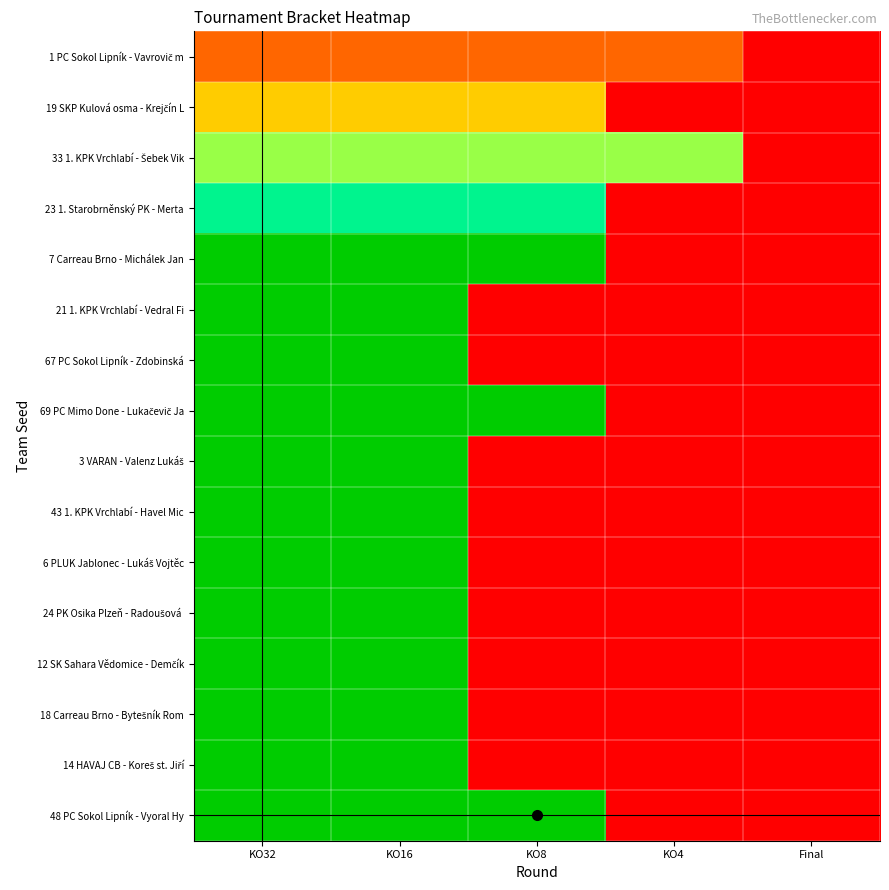

How many series are shown in this chart?

16